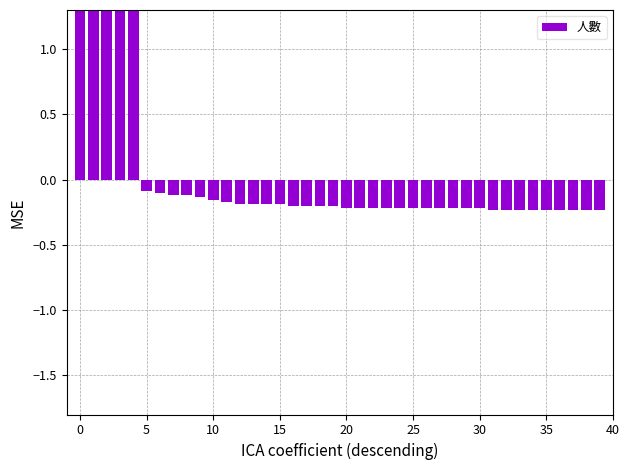

What is the difference between the second highest and second lowest values?

1.6